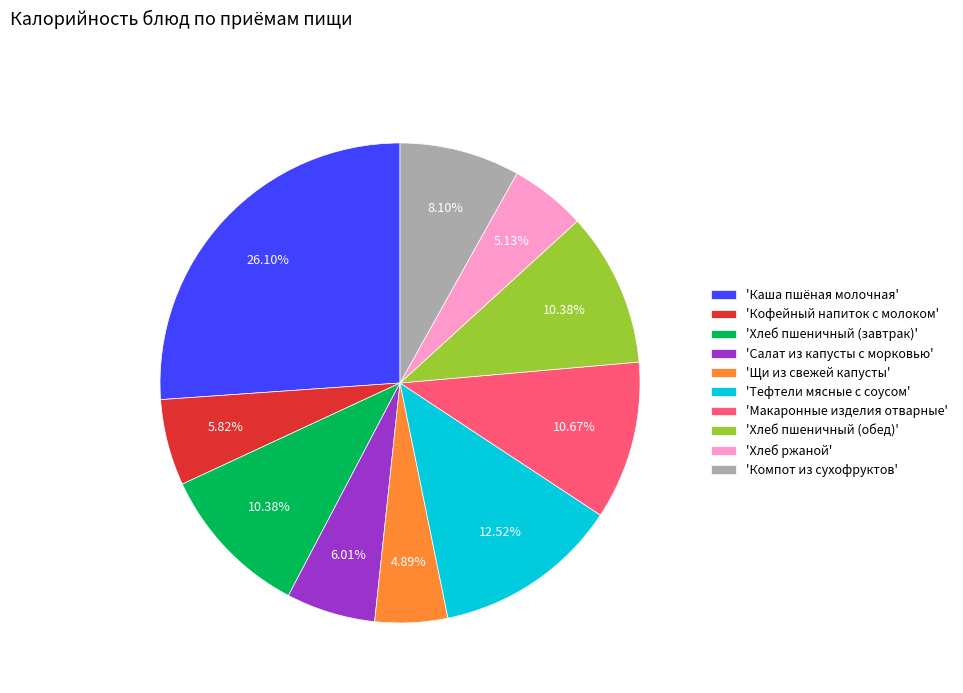

Does any single category account for the majority?

No